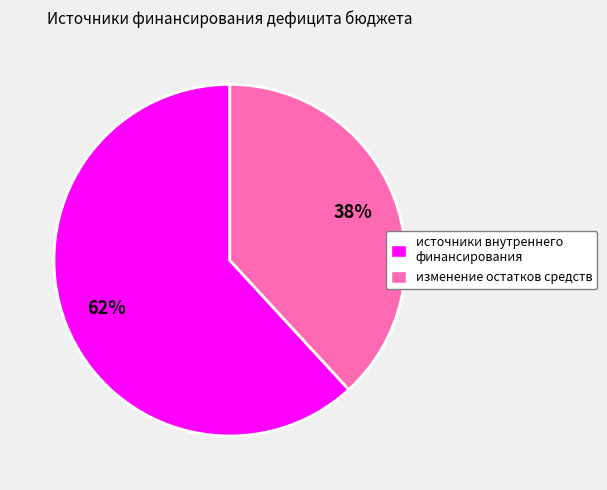

Approximately how many times larger is the value at источники внутреннего финансирования compared to изменение остатков средств?

1.6